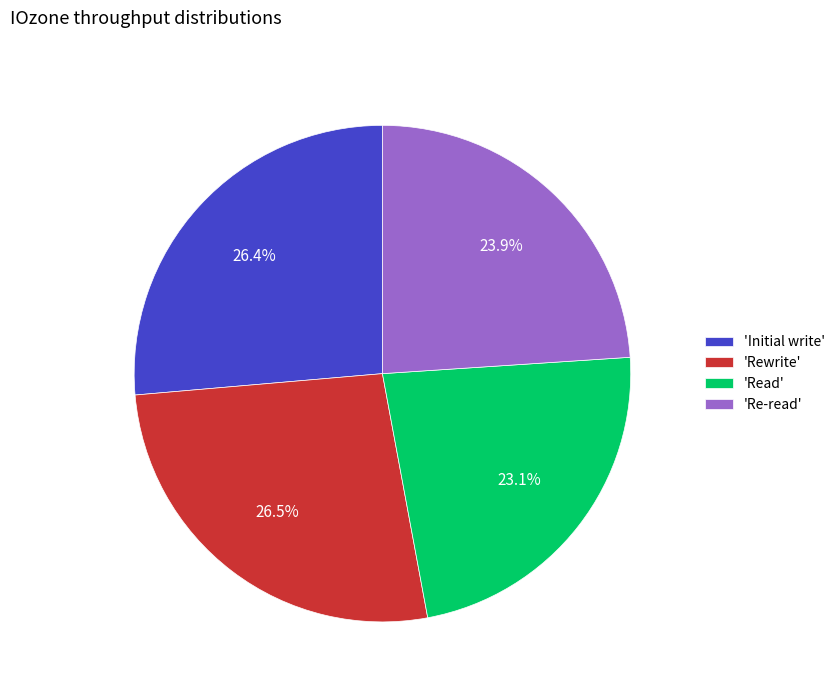

What is the ratio of the value at 'Rewrite' to the value at 'Read'?

1.1